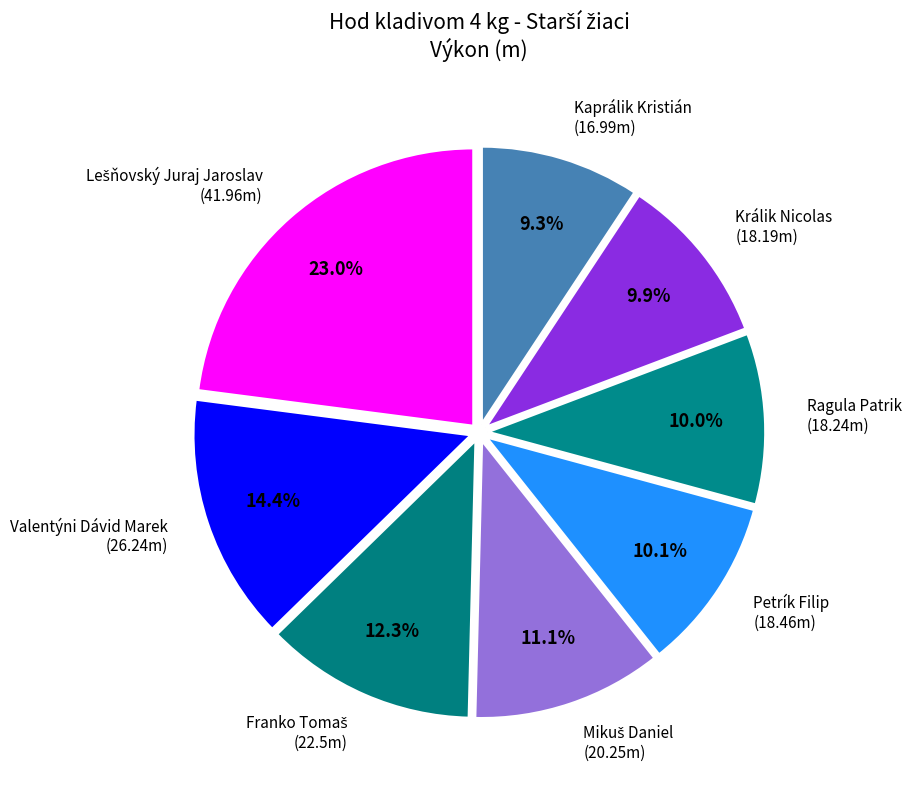

How much of the chart is everything except Ragula Patrik (18.24m)?

90.0%